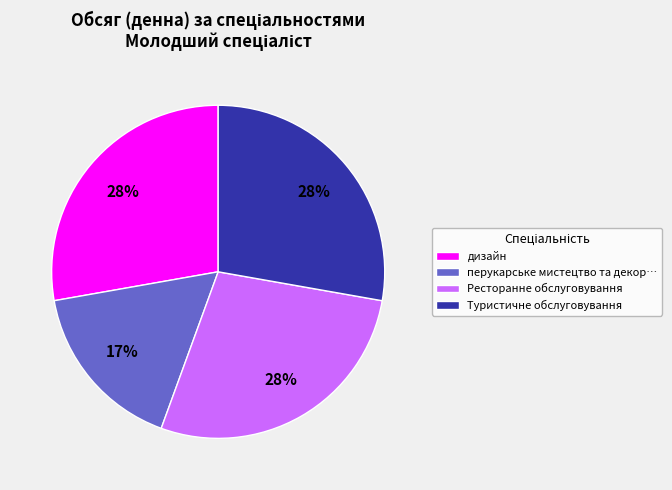

Is there a majority slice in this chart?

No